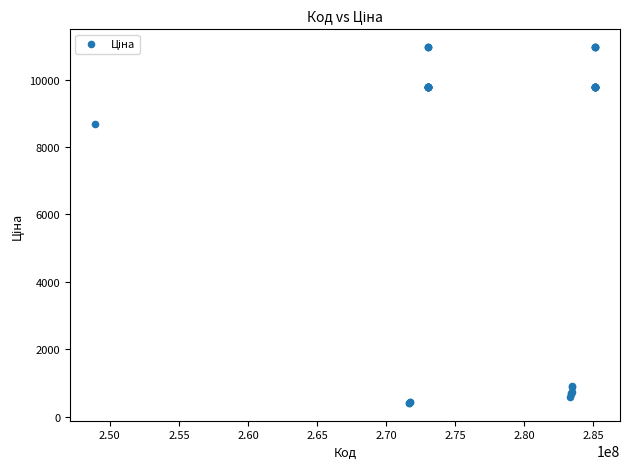

What Y value in the scatter plot is closest to 5686?

8679.5